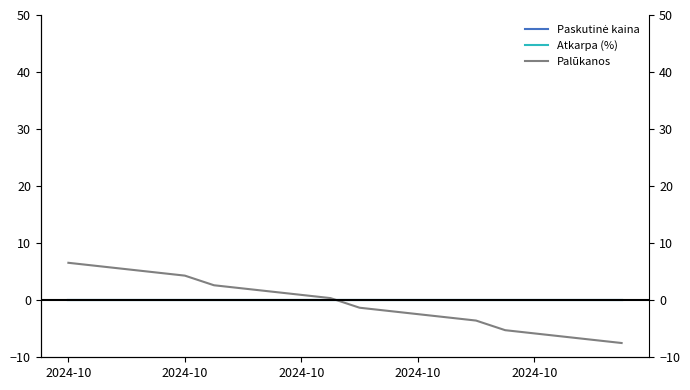

Which series has the largest range (max minus min)?

Palūkanos